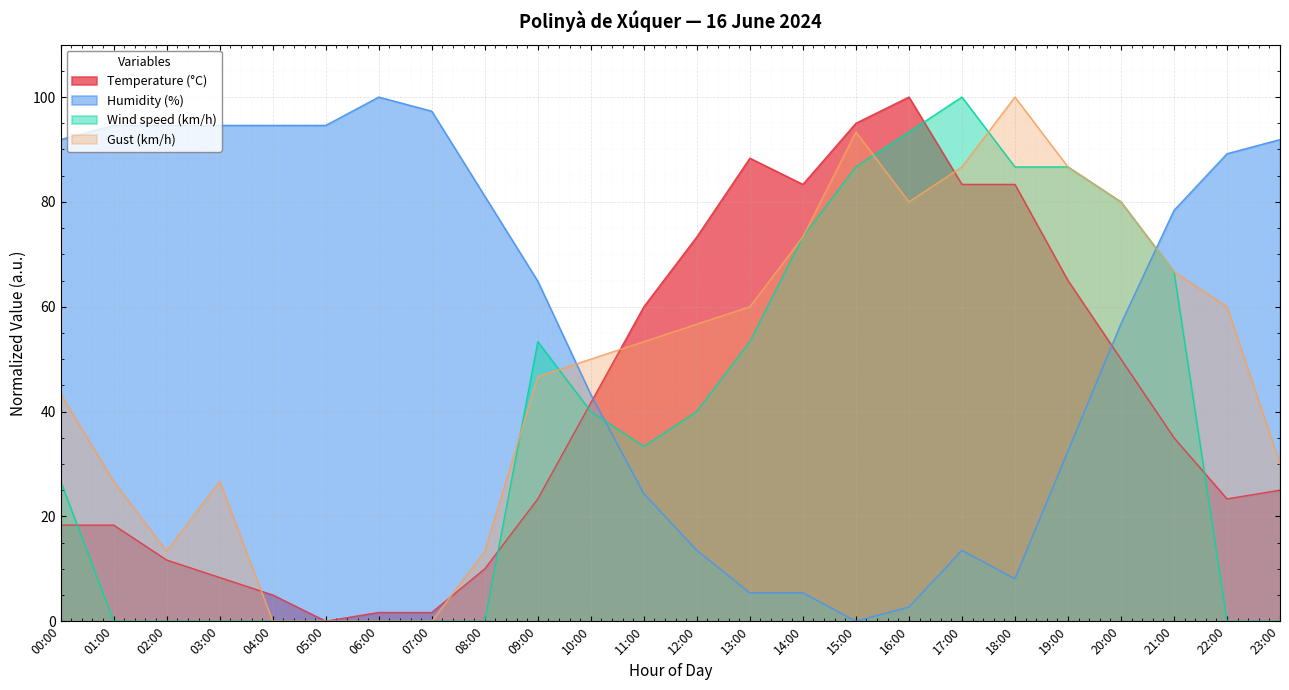

Which category has the lowest value in the Wind speed (km/h) series?

01:00